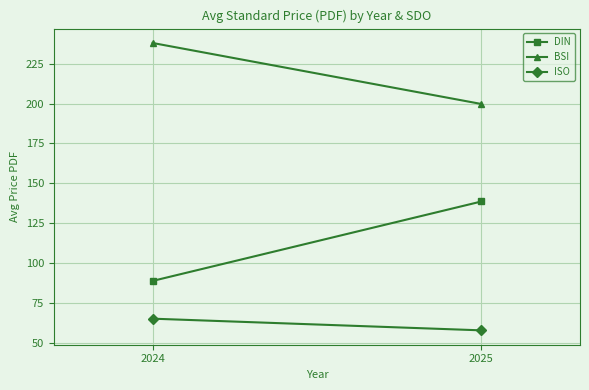

What are all the series names shown in the legend?

DIN, BSI, ISO